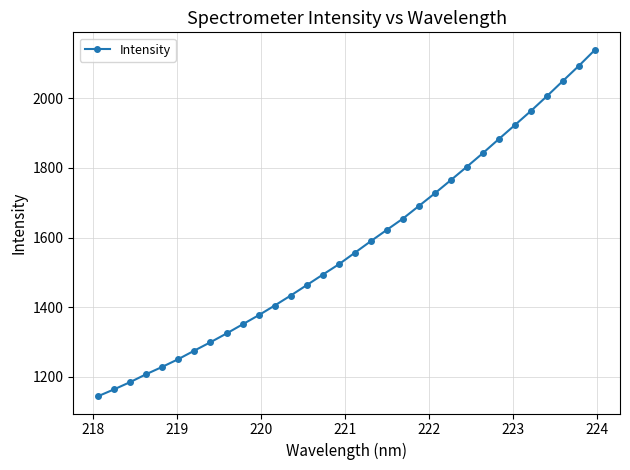

What is the difference between the second highest and second lowest values?

929.2